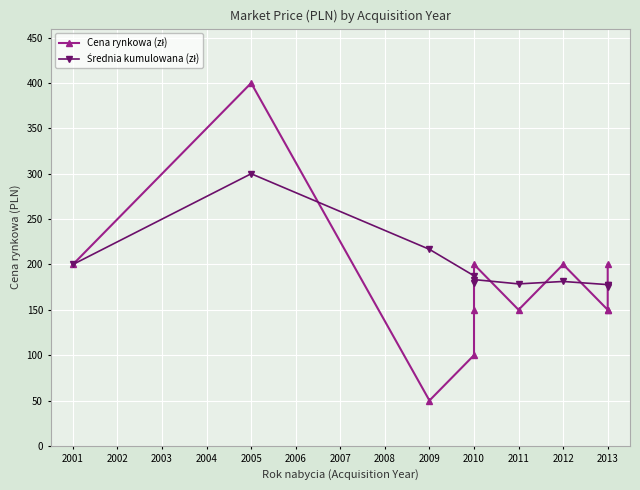

What is the difference between the second highest and second lowest values in the Średnia kumulowana (zł) series?

39.4